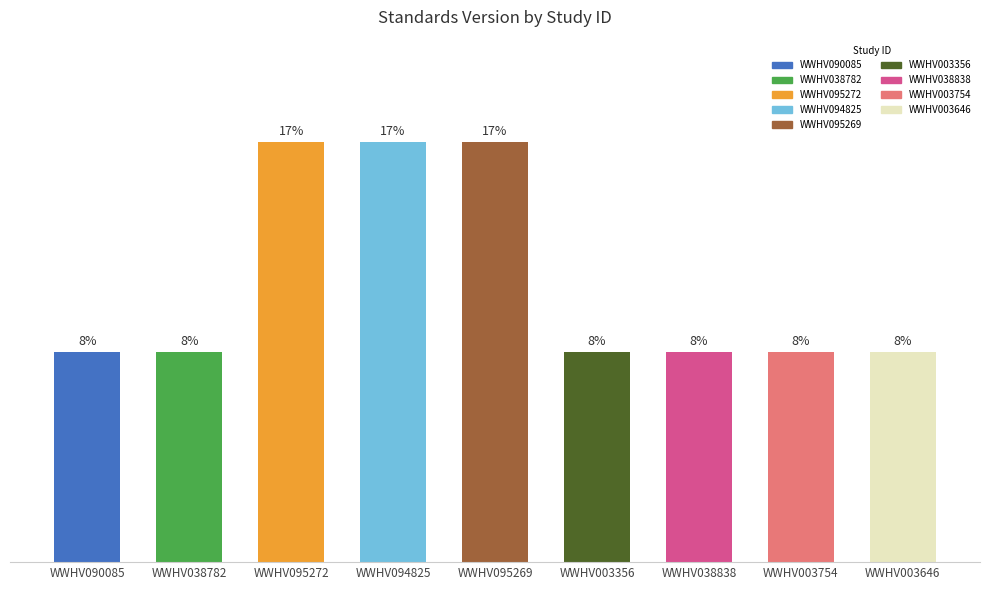

Does the chart contain any negative values?

No